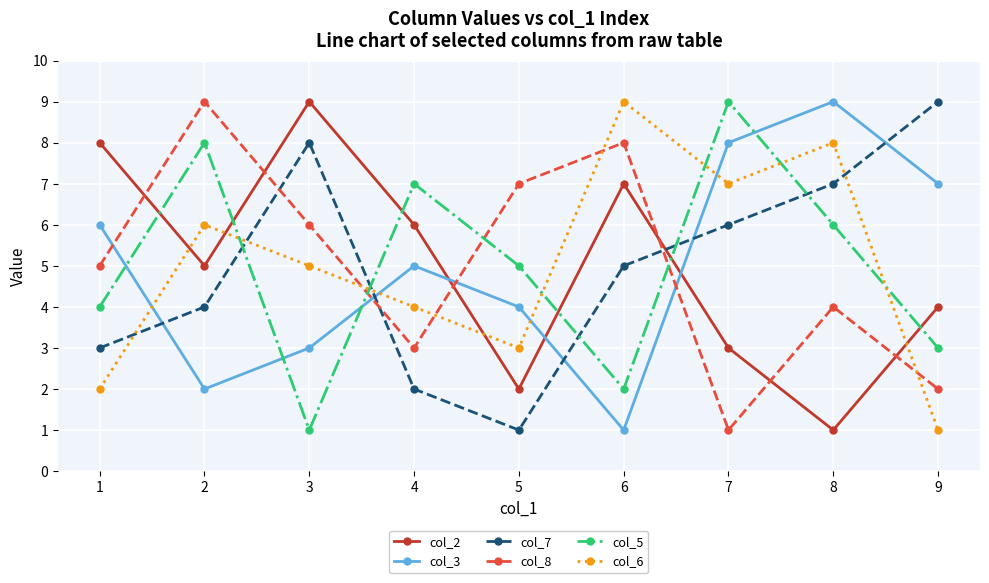

How many lines are shown in the chart?

6